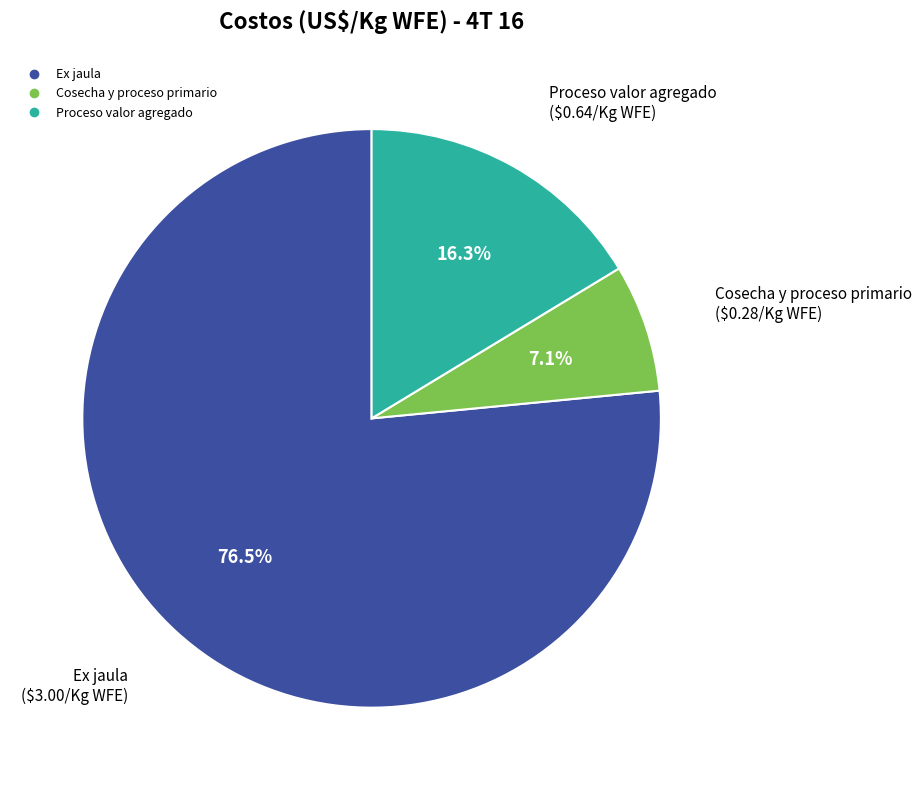

Is there any slice that represents more than half of the pie?

Yes